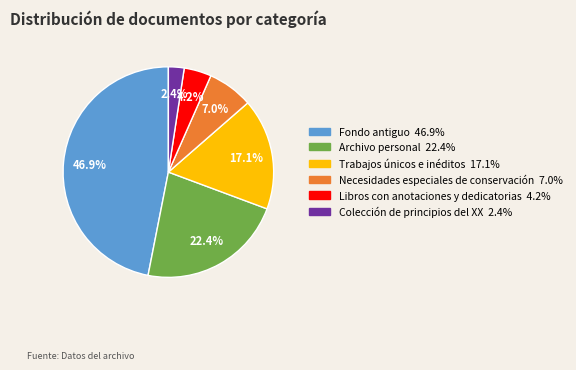

To the nearest percent, what is the difference between the Necesidades especiales de conservación and Colección de principios del XX slice percentages?

5%